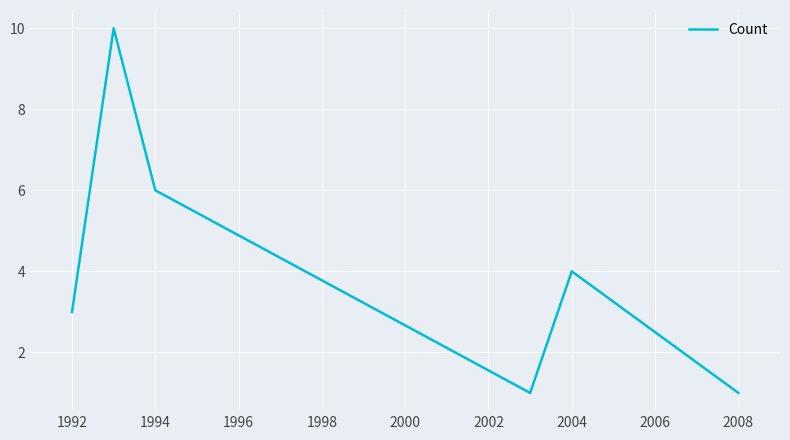

Does the chart have visible grid lines?

Yes